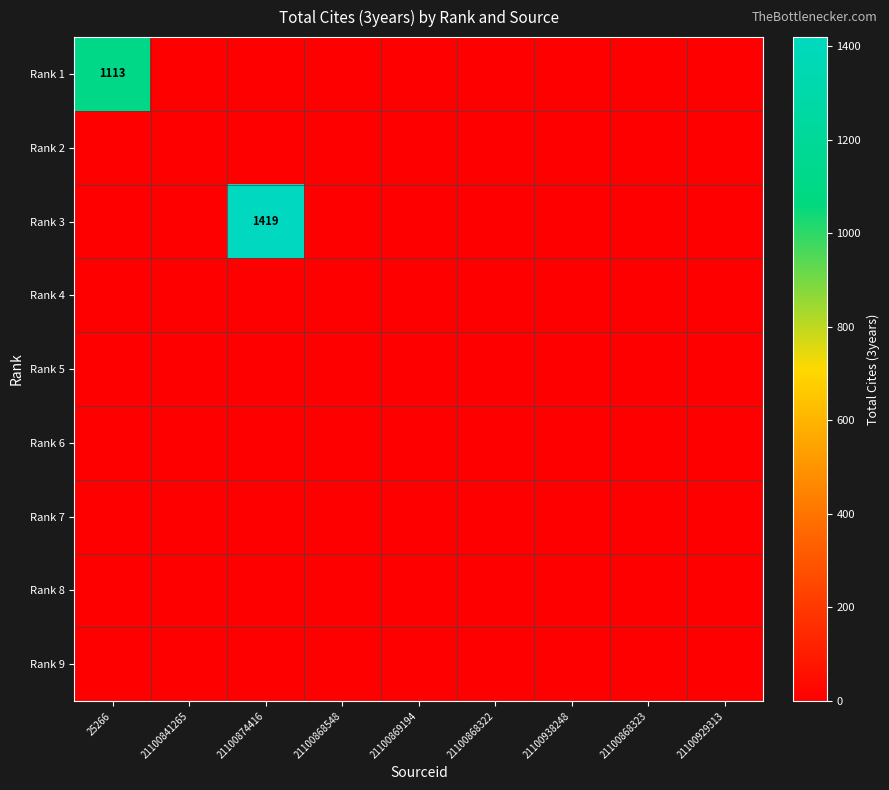

Between 21100841265 and 21100868548, which series saw the biggest shift?

Rank 1